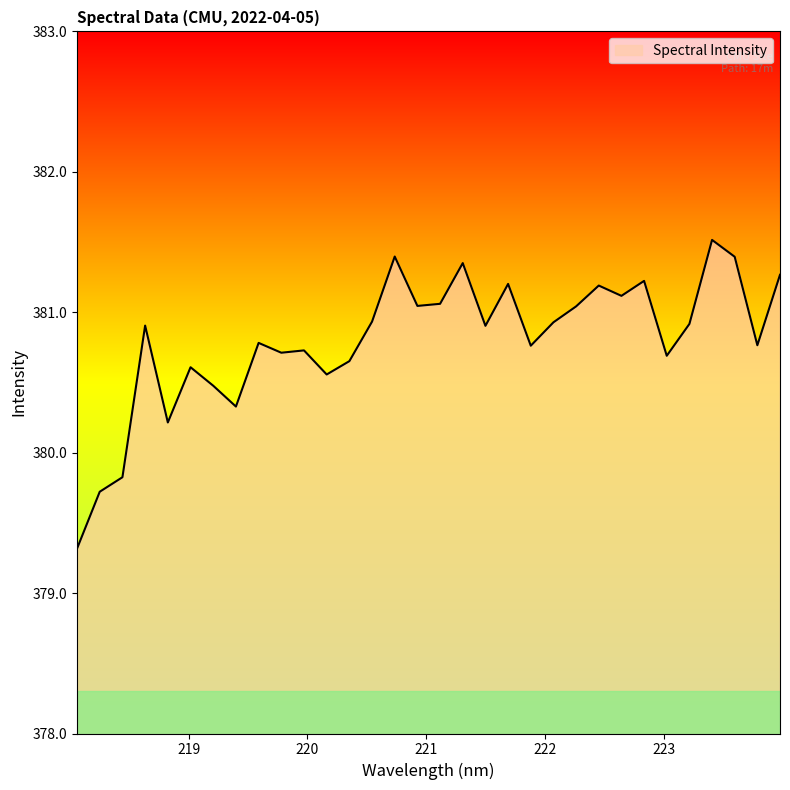

What is the greatest value displayed?

381.5